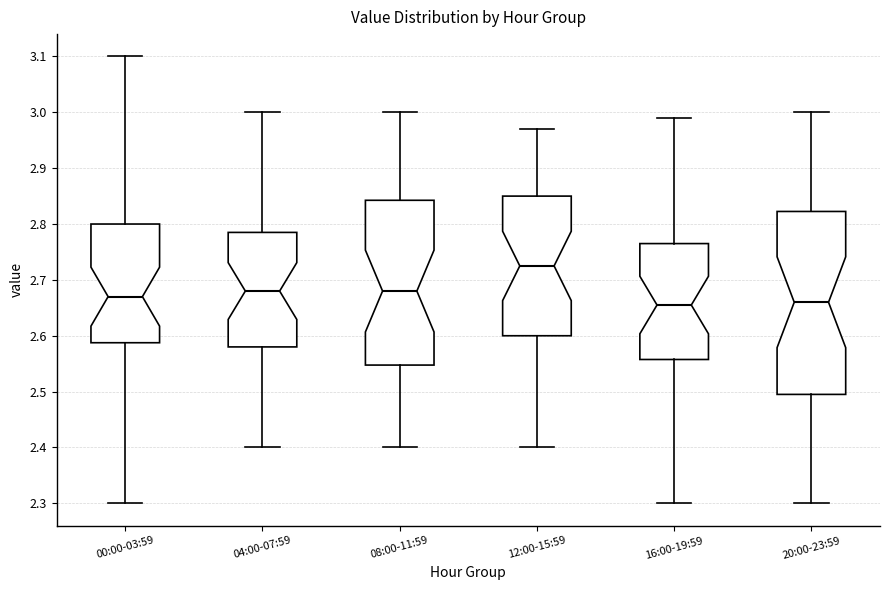

Where does the upper whisker of the box for 08:00-11:59 end on the y-axis? The values are not printed on the chart, so give them approximately, as read against the axis.

3.00